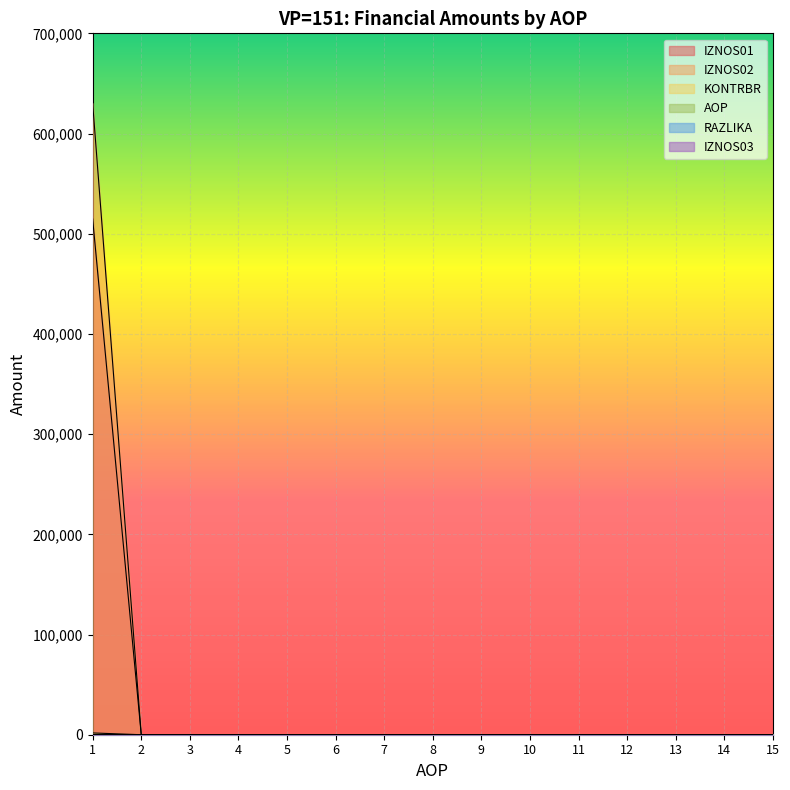

Which has a higher value, 10 or 3?

10